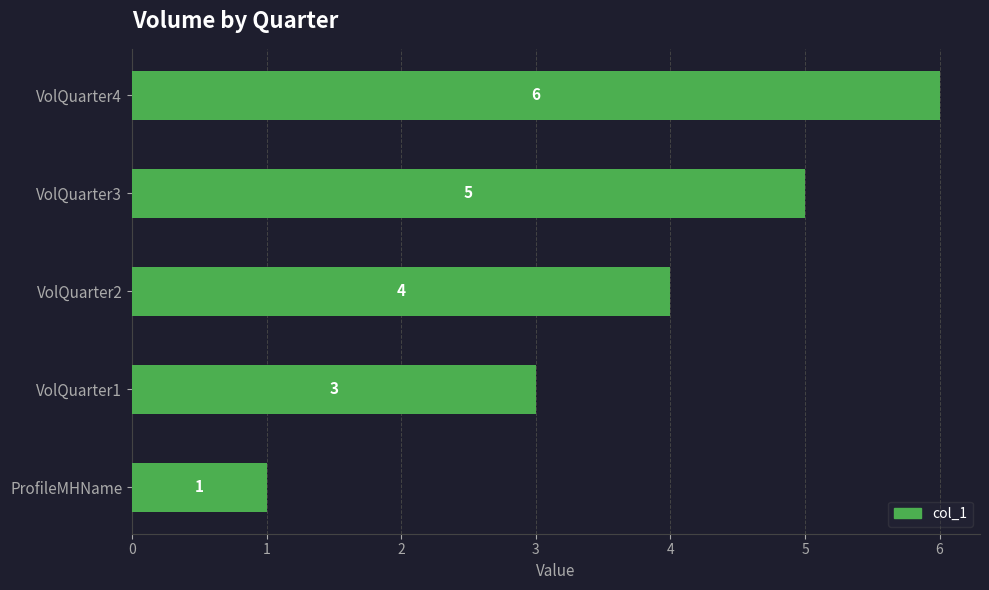

How many values are between 3 and 5?

3